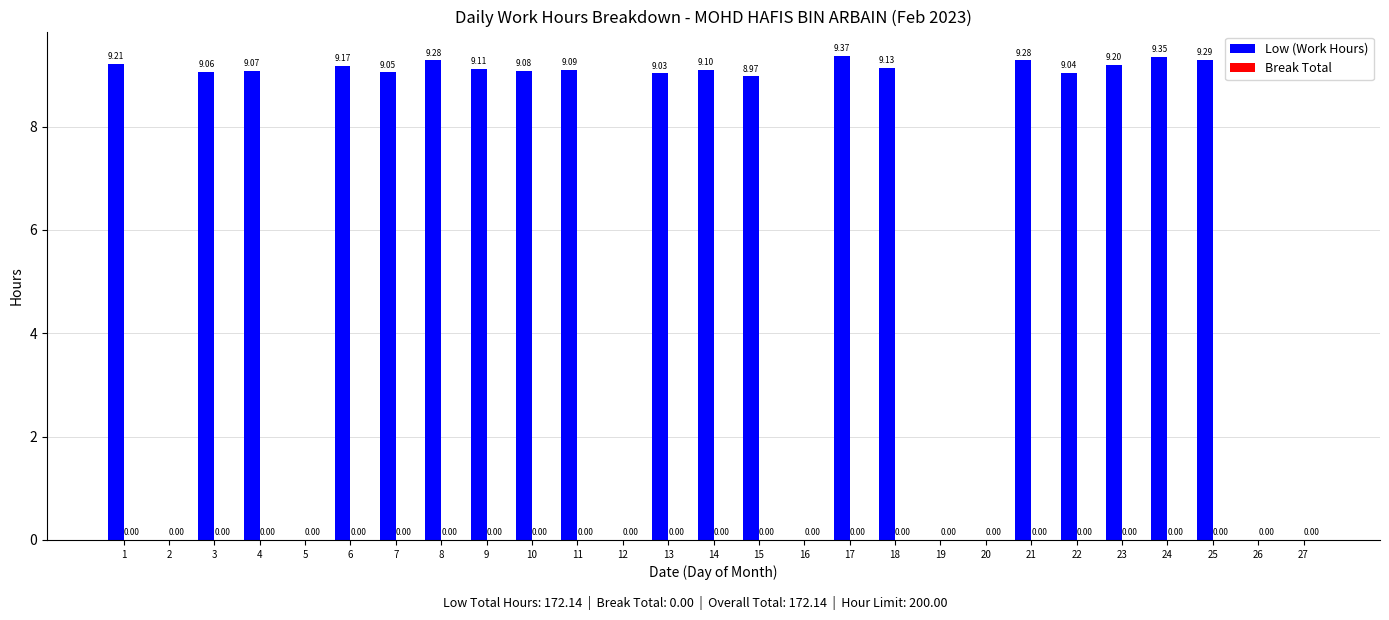

What is the change in value from 4 to 16?

-9.1